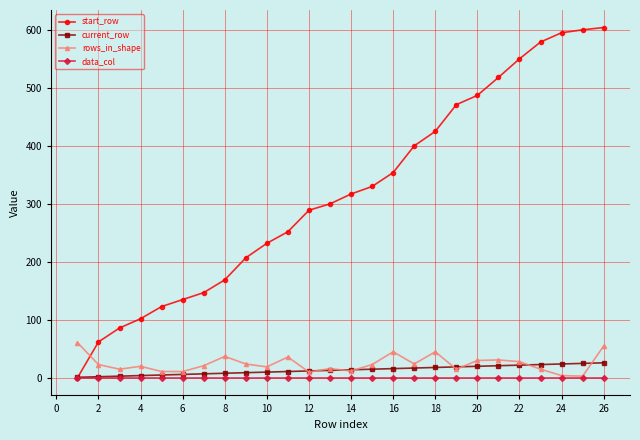

Which series has the largest range (max minus min)?

start_row